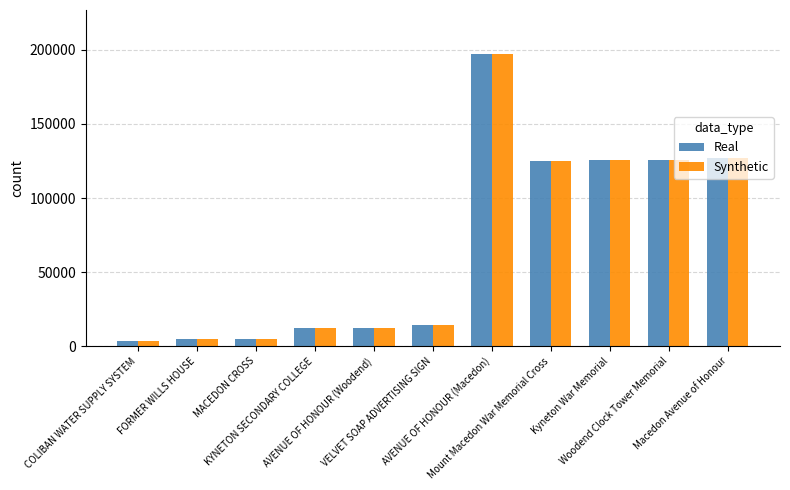

Which category has the highest value in the Synthetic series?

AVENUE OF HONOUR (Macedon)